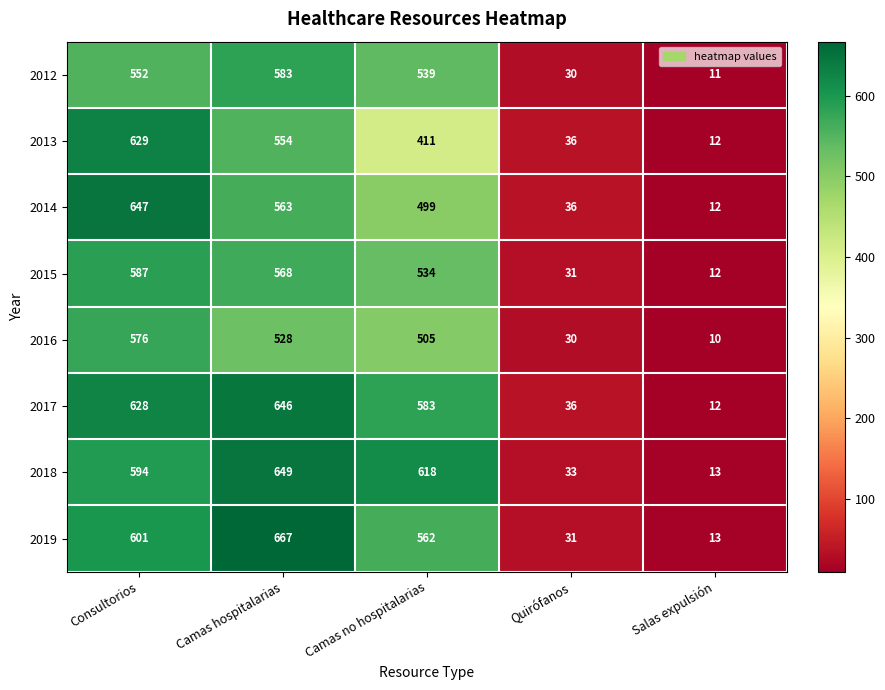

Rank the series at Camas no hospitalarias from highest to lowest value.

2018, 2017, 2019, 2012, 2015, 2016, 2014, 2013